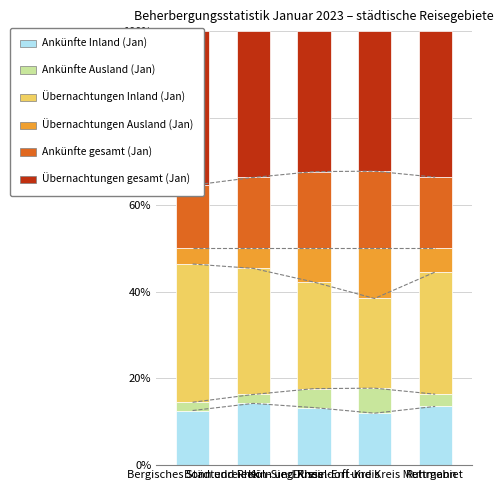

Is it true that Ankünfte gesamt (Jan) equals 6.3 at Ruhrgebiet?

False